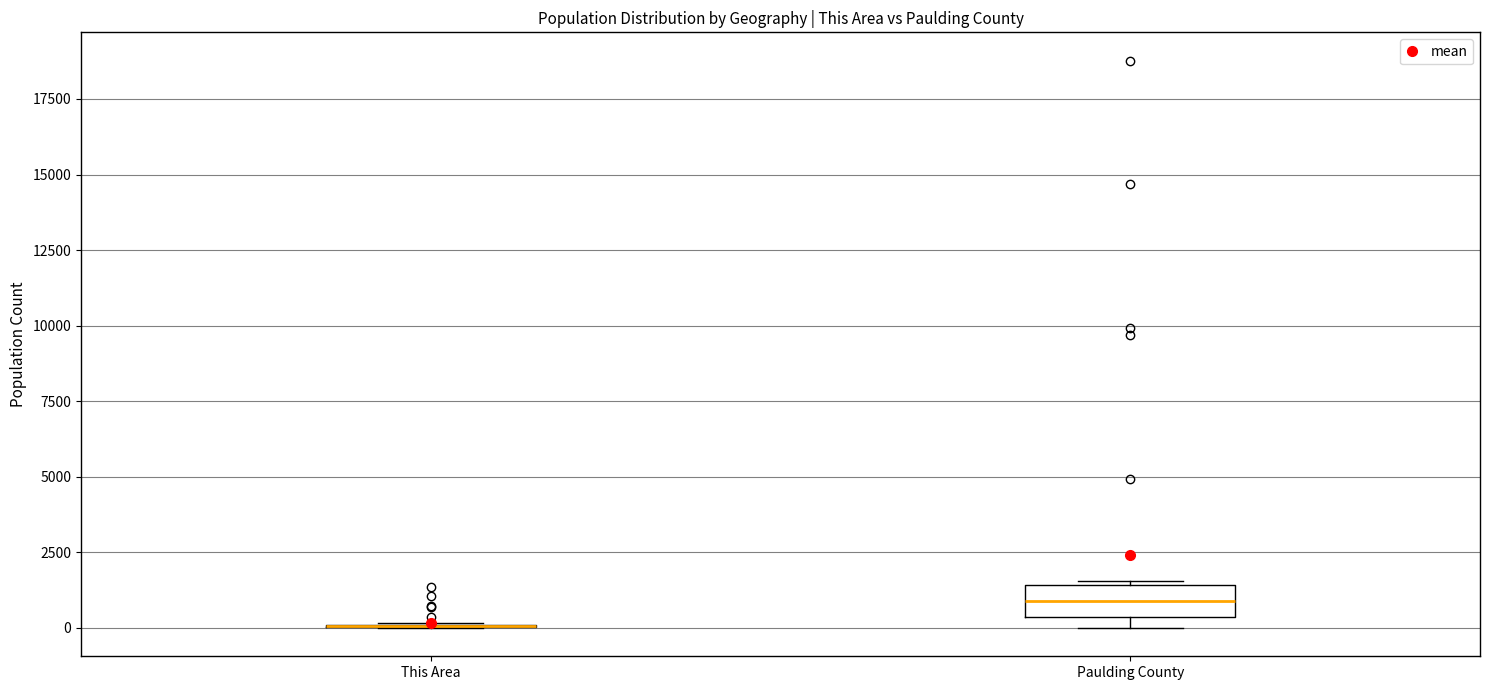

Which box is the tallest, from its lower edge to its upper edge?

Paulding County